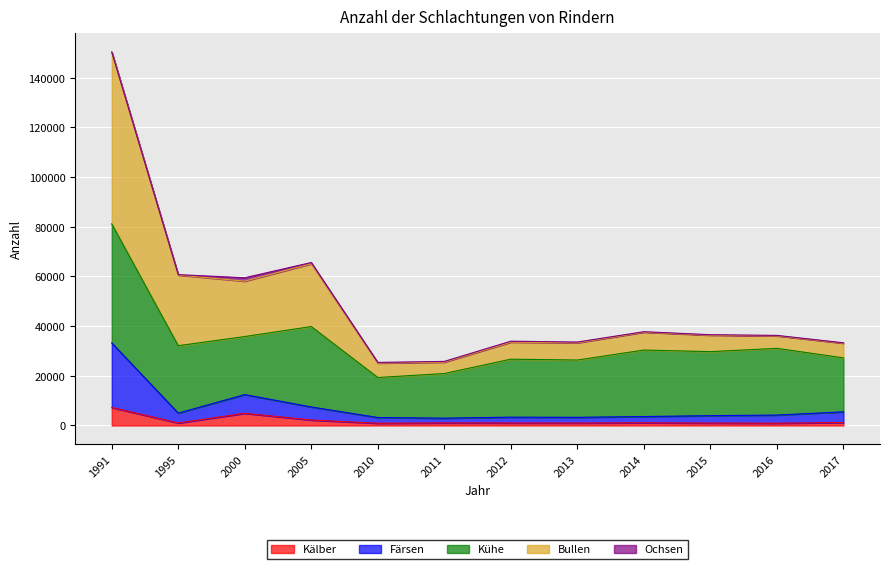

List the labels in order of Kälber value, smallest first.

2010, 2016, 2015, 2013, 2012, 1995, 2011, 2014, 2017, 2005, 2000, 1991